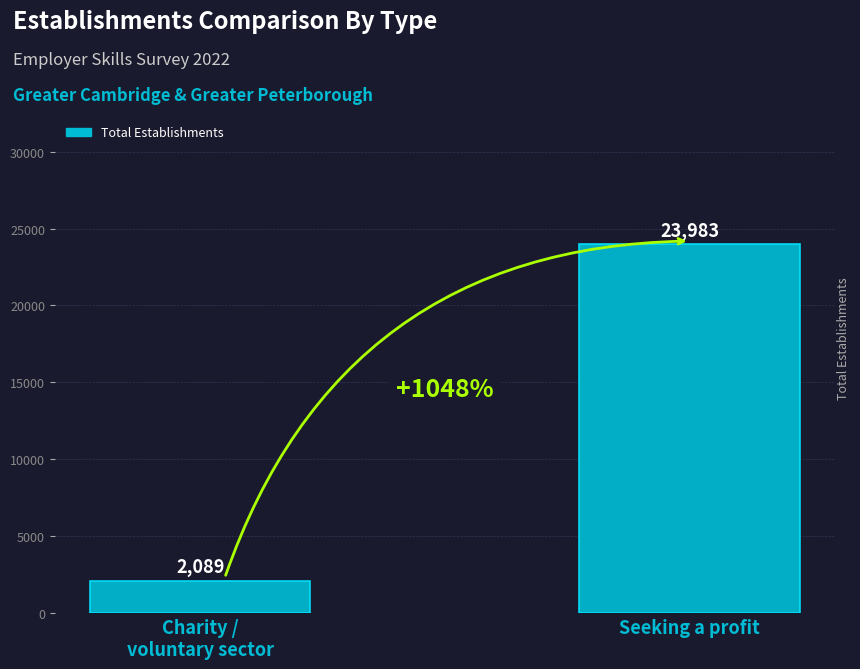

What is the maximum value shown in the chart?

23983